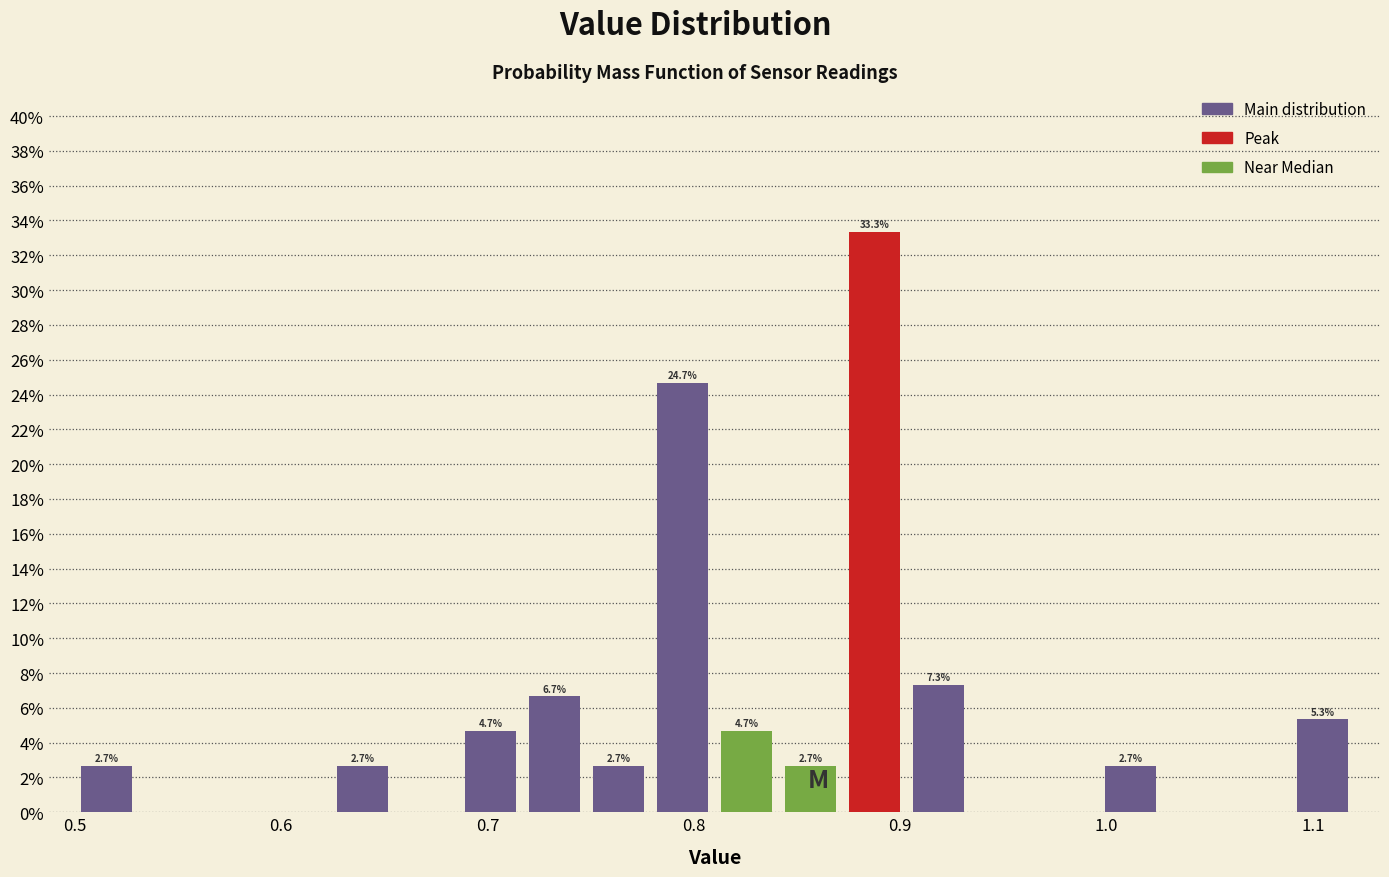

Around what value on the x-axis is the tallest bar? Give the approximate position of its centre, as read against the axis.

0.89